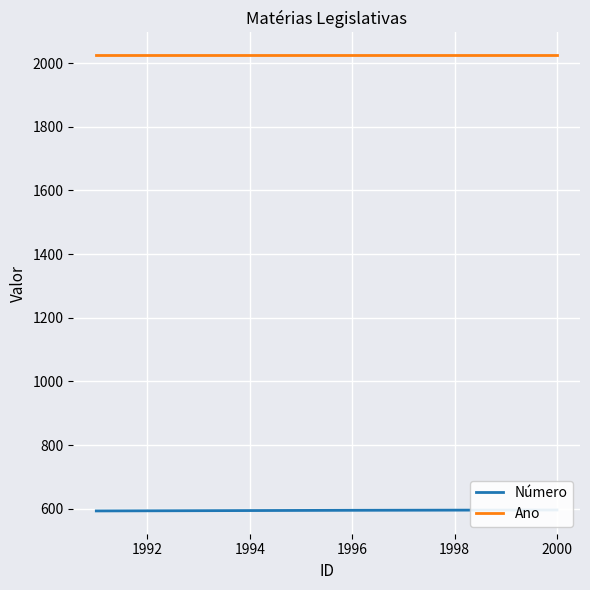

Is it true that Ano equals 1120 at 1996?

False